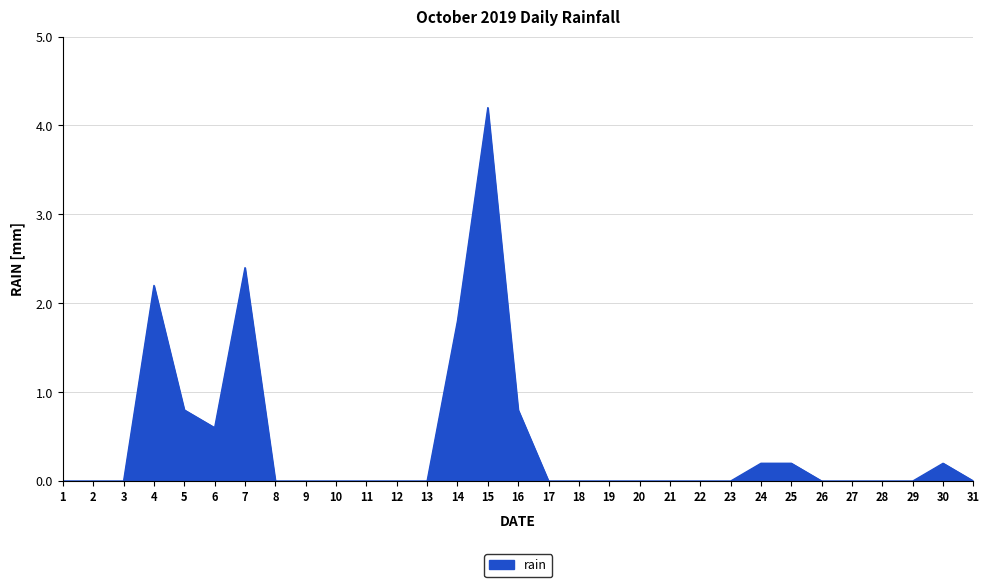

What is the change in value from 5 to 24?

-0.6